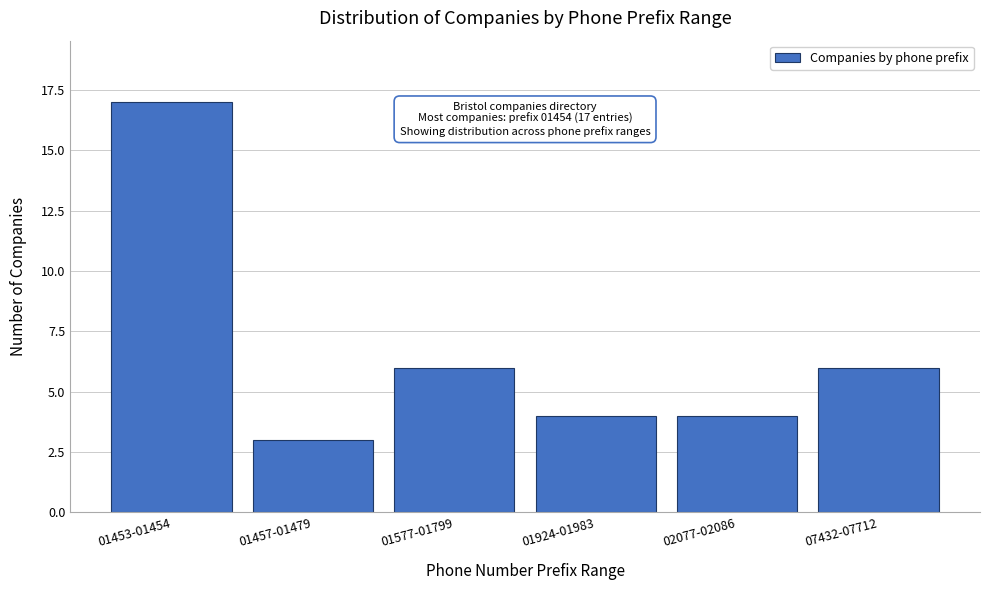

Reading right to left, what are all the values shown in this chart?

07432-07712=6	02077-02086=4	01924-01983=4	01577-01799=6	01457-01479=3	01453-01454=17